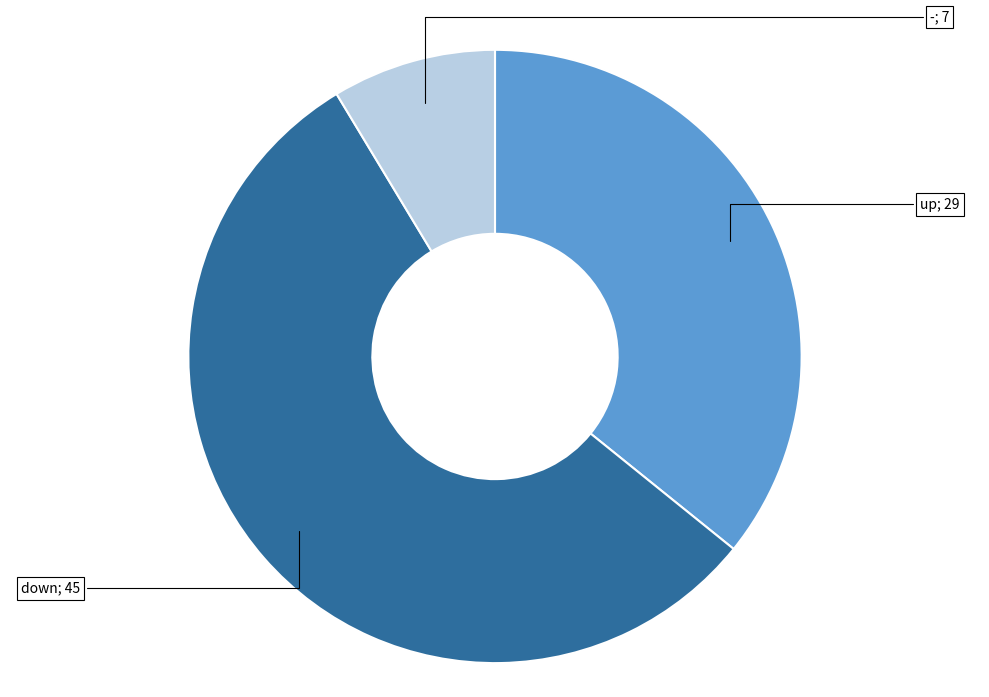

How many slices are in this pie chart?

3